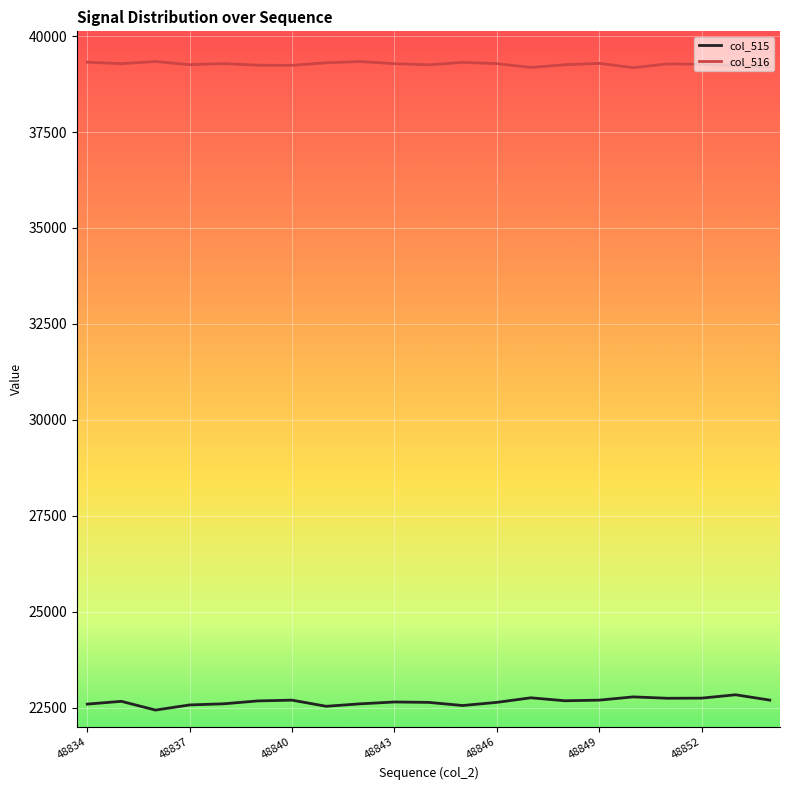

What is the minimum value for col_515?

22433